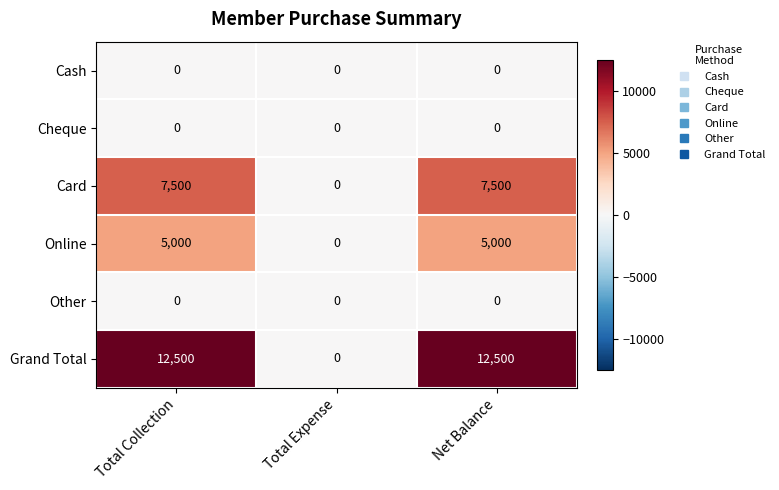

What is the difference between the maximum and minimum values in the Online series?

5000